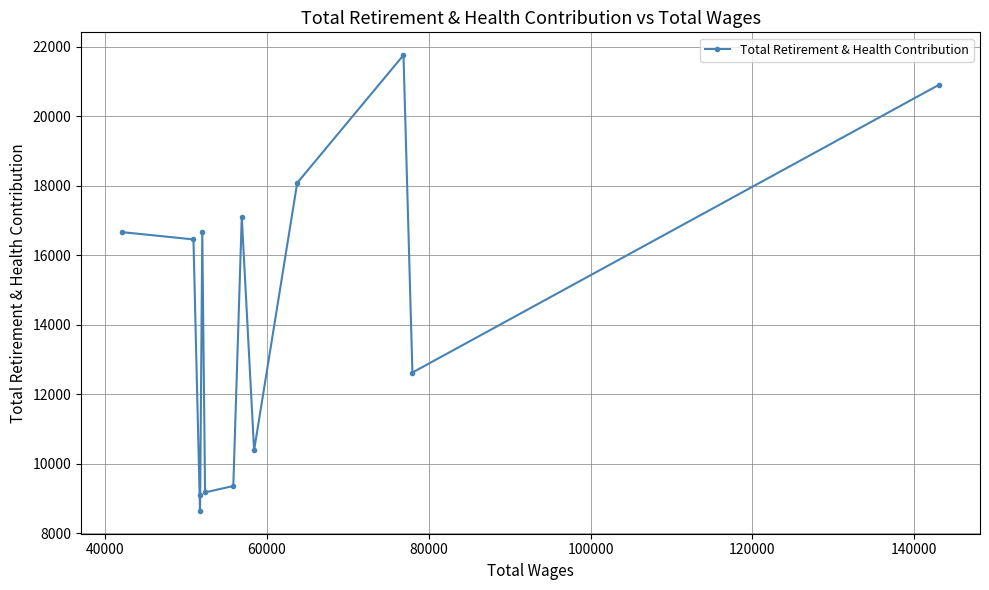

What is the minimum value shown in the chart?

8642